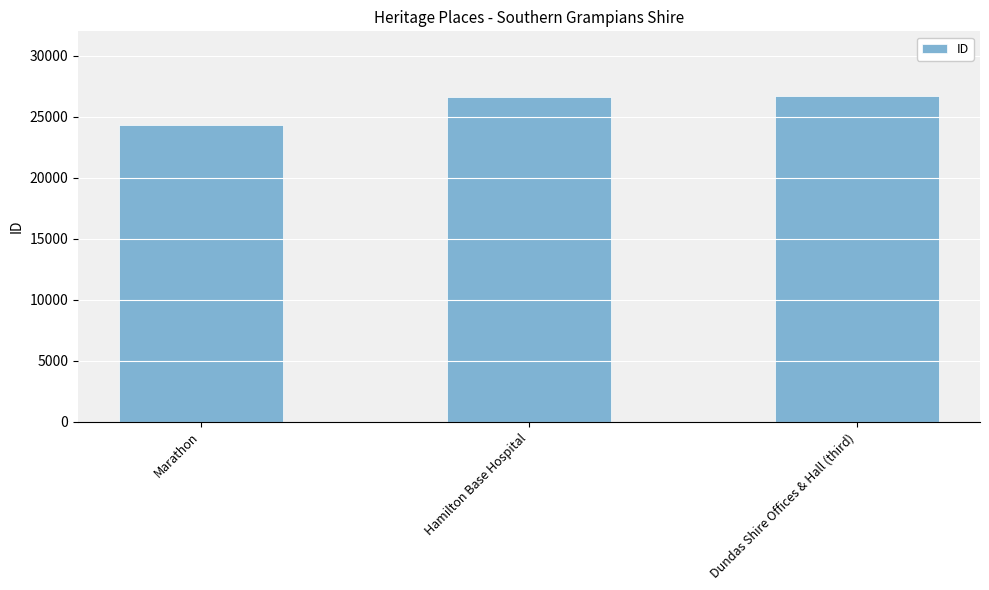

At which label is the value closest to 25472?

Hamilton Base Hospital